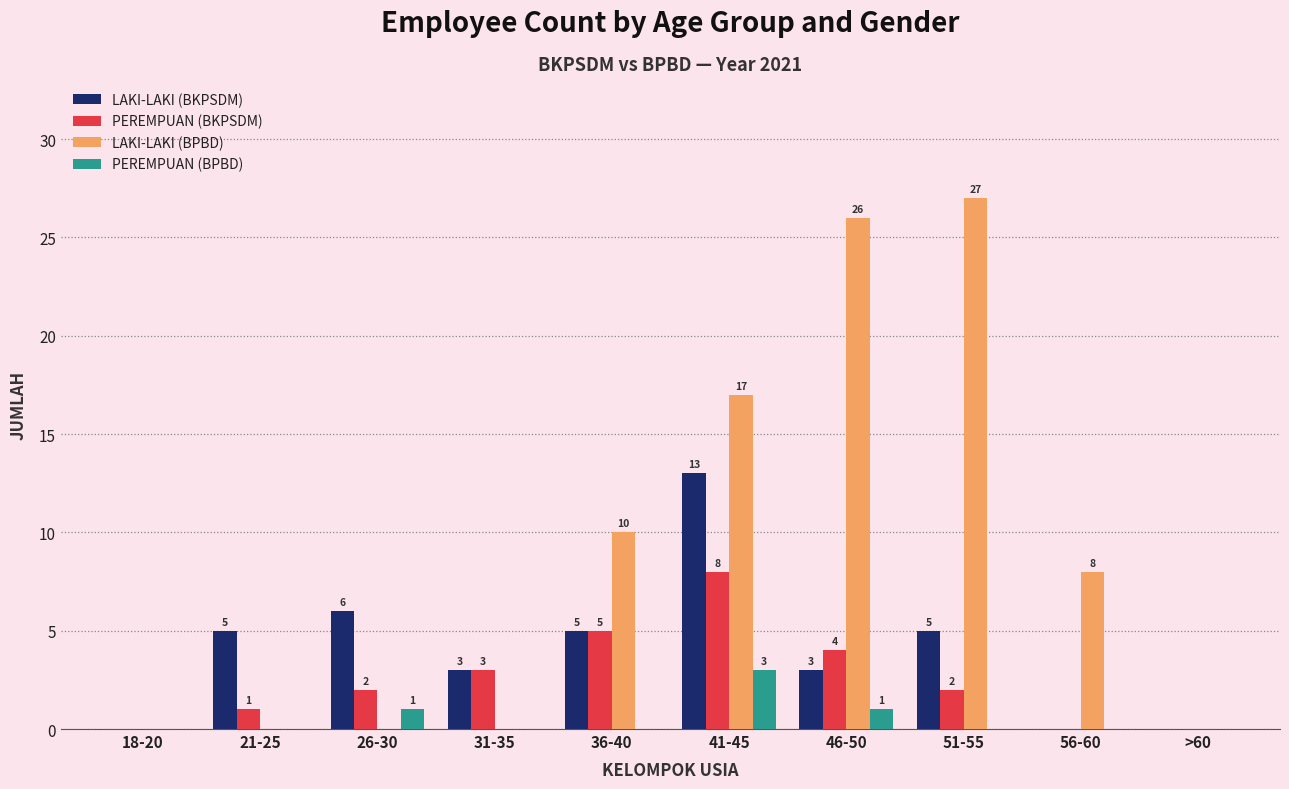

Reading left to right, extract all data points from this chart.

LAKI-LAKI (BKPSDM): 18-20=0	21-25=5	26-30=6	31-35=3	36-40=5	41-45=13	46-50=3	51-55=5	56-60=0	>60=0
PEREMPUAN (BKPSDM): 18-20=0	21-25=1	26-30=2	31-35=3	36-40=5	41-45=8	46-50=4	51-55=2	56-60=0	>60=0
LAKI-LAKI (BPBD): 18-20=0	21-25=0	26-30=0	31-35=0	36-40=10	41-45=17	46-50=26	51-55=27	56-60=8	>60=0
PEREMPUAN (BPBD): 18-20=0	21-25=0	26-30=1	31-35=0	36-40=0	41-45=3	46-50=1	51-55=0	56-60=0	>60=0